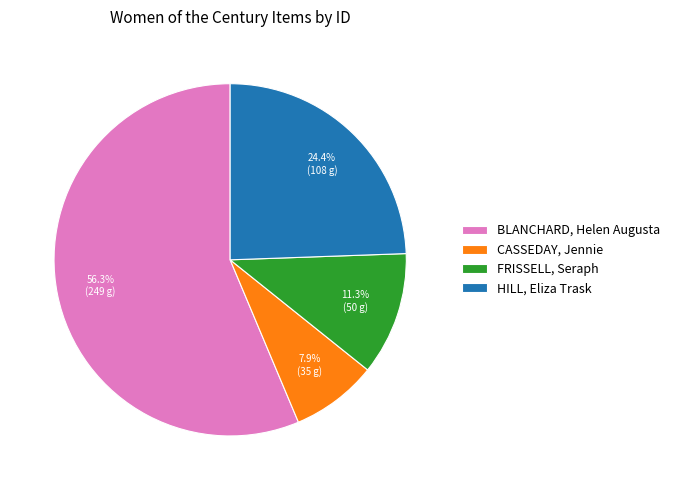

Count the number of slices in the pie.

4